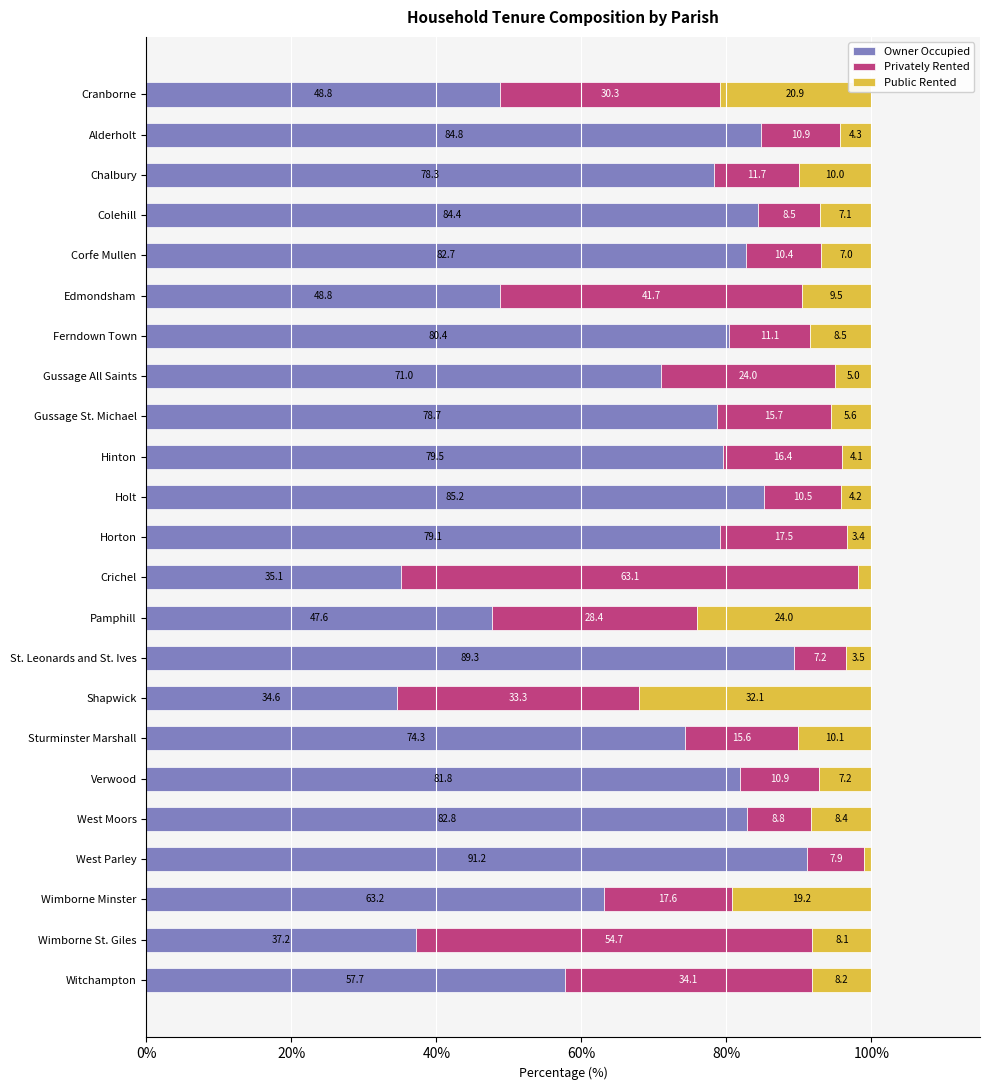

The Owner Occupied series shows 78.8 at Edmondsham. True or false?

False